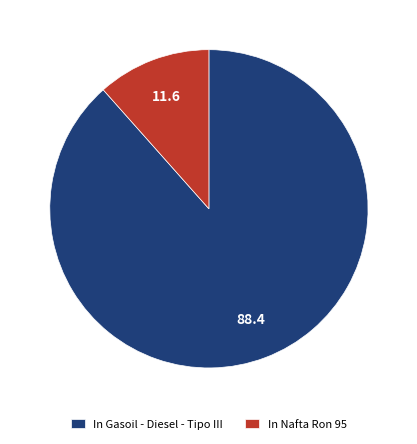

Rank the categories by value from lowest to highest.

In Nafta Ron 95, In Gasoil - Diesel - Tipo III